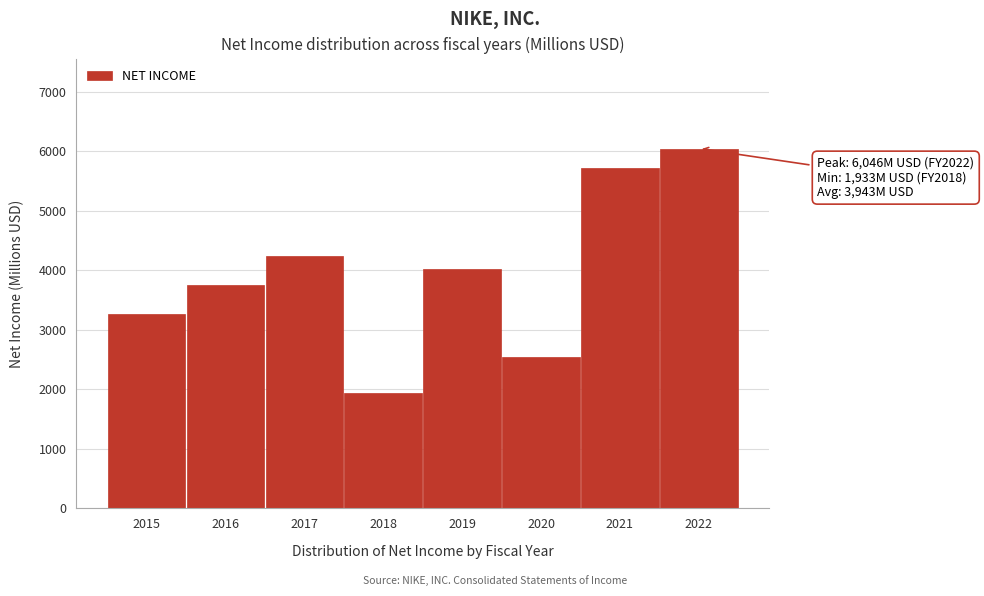

Reading right to left, list all the values displayed in this chart.

2022=6046	2021=5727	2020=2539	2019=4029	2018=1933	2017=4240	2016=3760	2015=3273